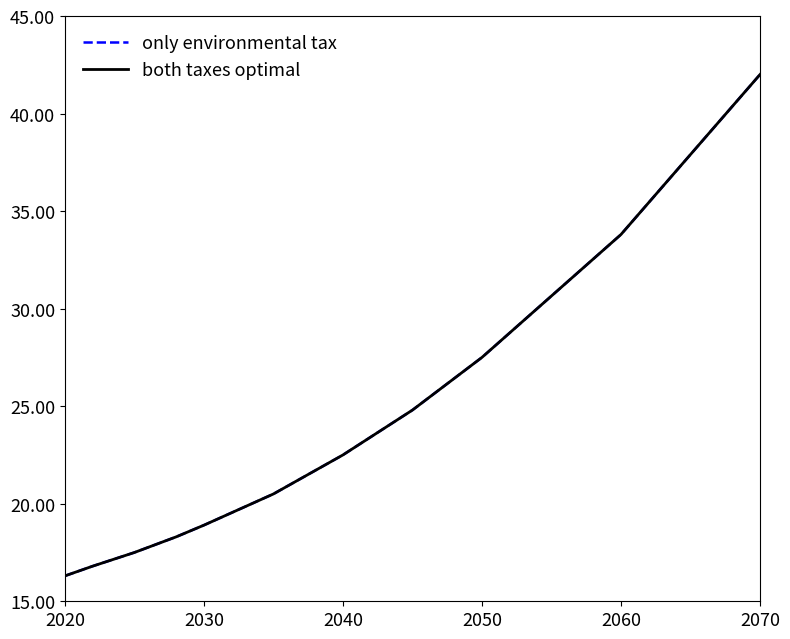

True or false: both taxes optimal and only environmental tax intersect in this chart.

False